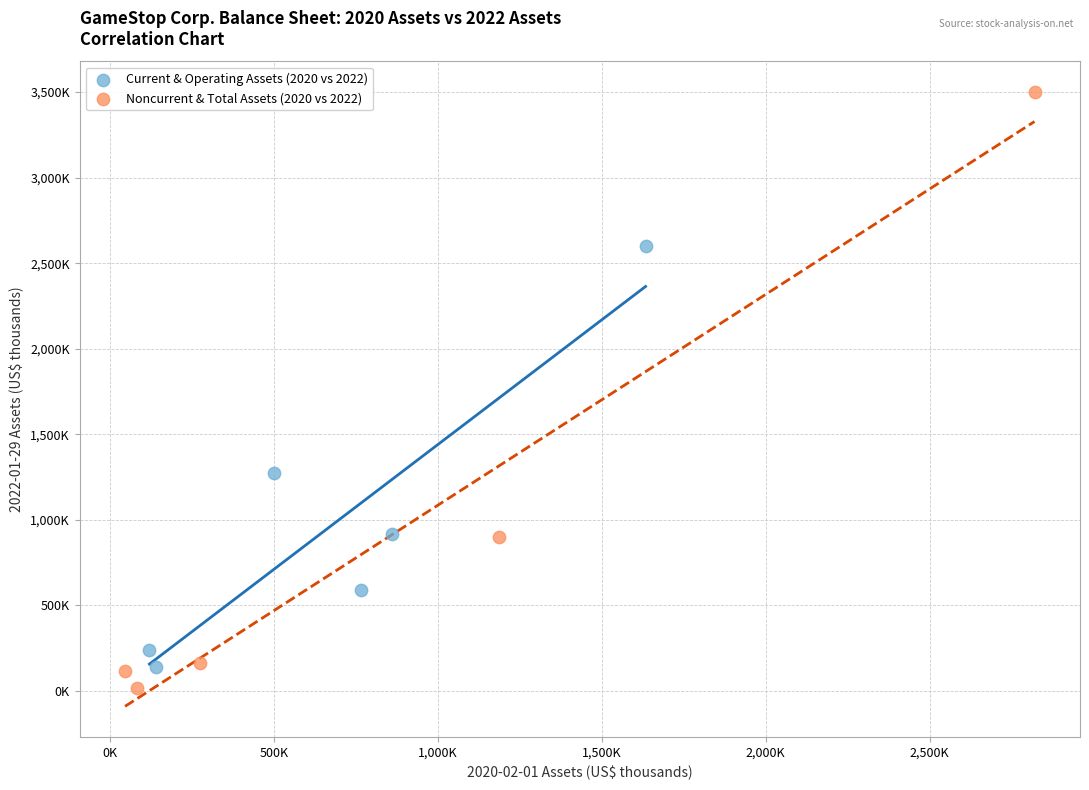

Which series contains the lowest Y value?

Noncurrent & Total Assets (2020 vs 2022)